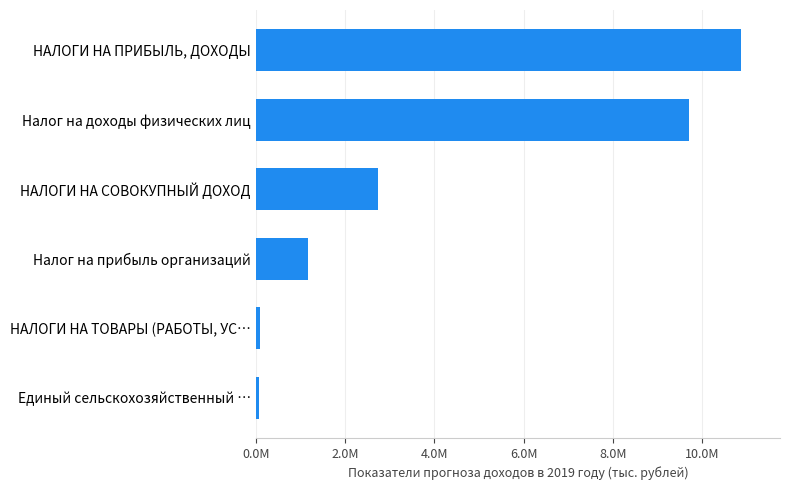

What is the smallest value displayed?

79188.0